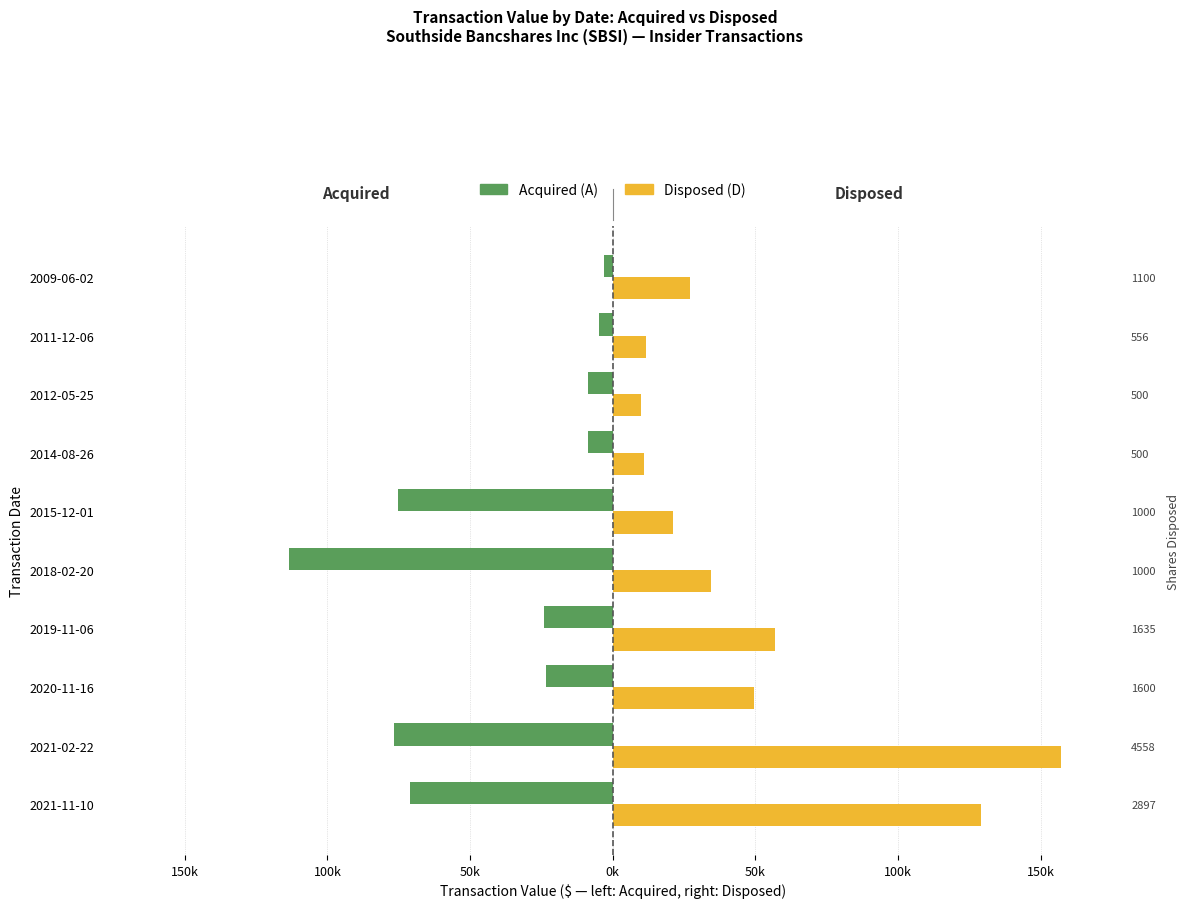

Reading left to right, extract all data points from this chart.

Acquired (A): -71225	-76620	-23472	-23985	-113360	-75359	-8685	-8685	-4864	-3090
Disposed (D): 129235	156978	49680	56963	34410	21000	11015	10083	11769	26952